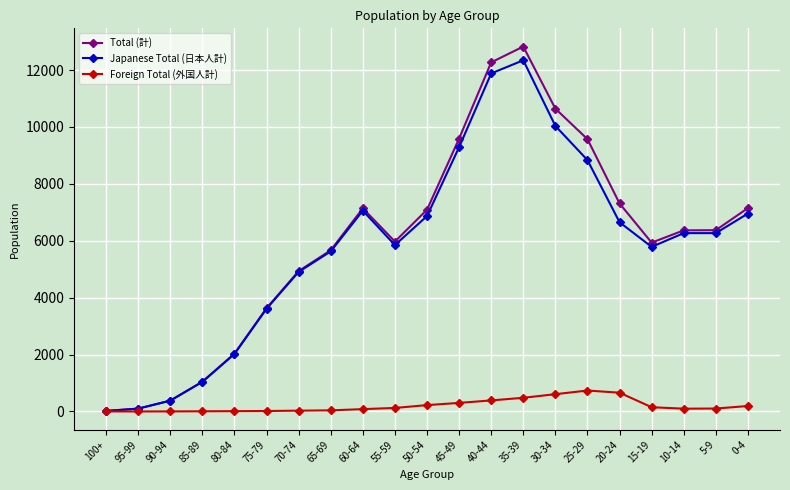

Which series has the widest spread of values?

Total (計)